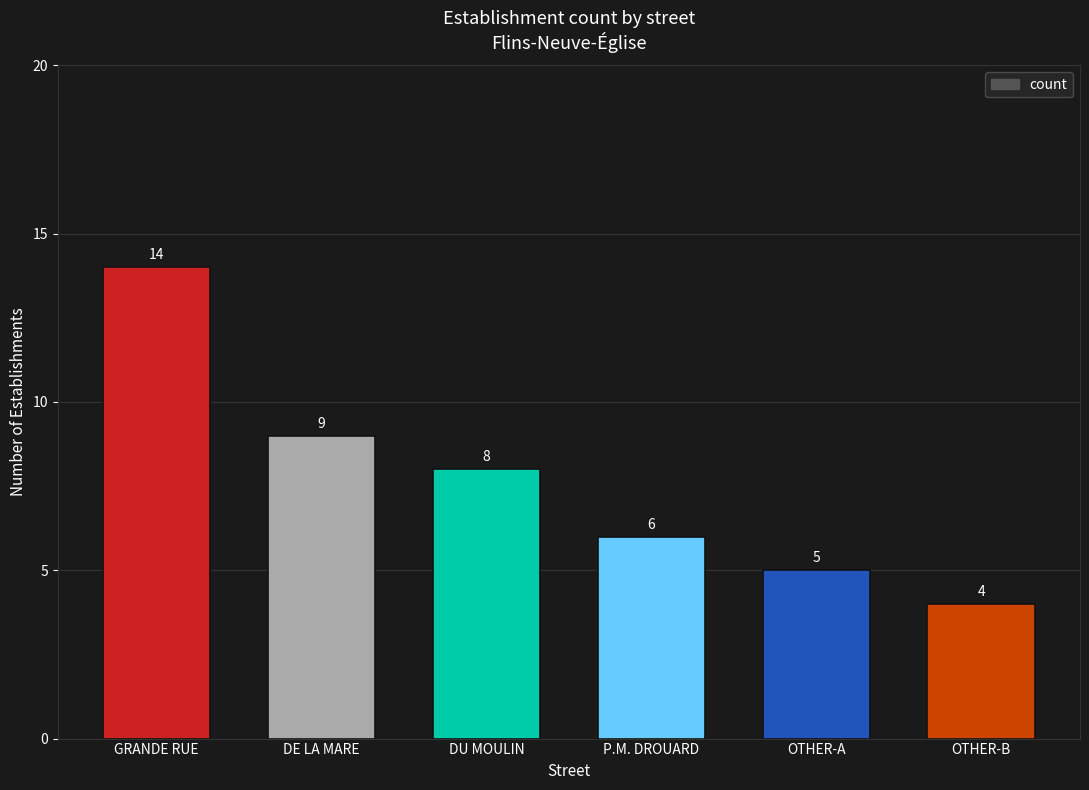

Reading right to left, transcribe all the data shown in this chart.

4	5	6	8	9	14